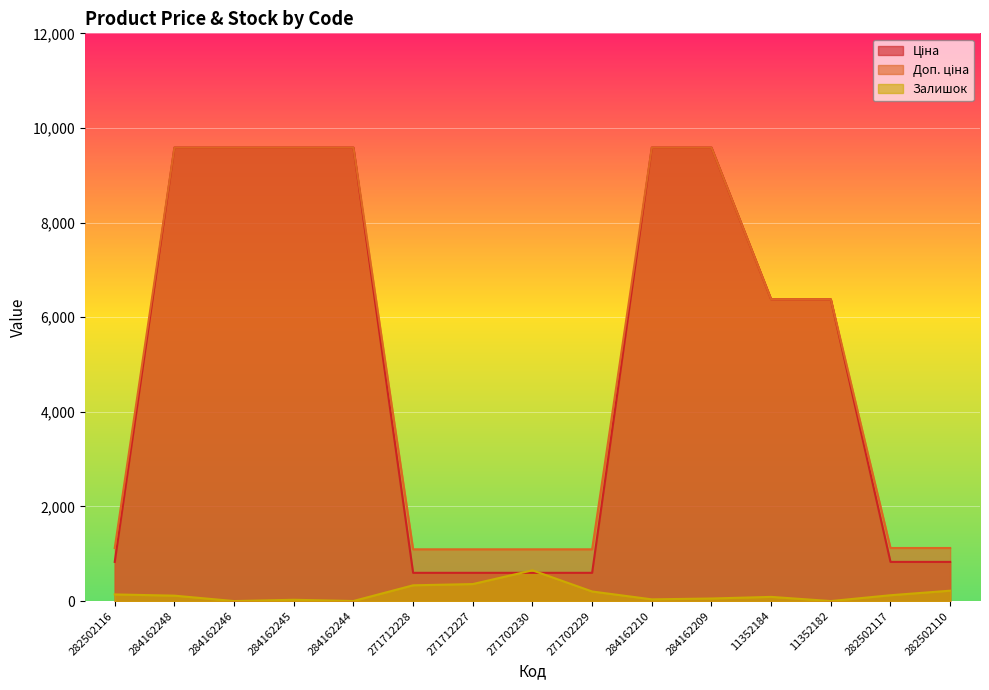

Rank the categories by Доп. ціна value from highest to lowest.

284162248, 284162246, 284162245, 284162244, 284162210, 284162209, 11352184, 11352182, 282502116, 282502117, 282502110, 271712228, 271712227, 271702230, 271702229